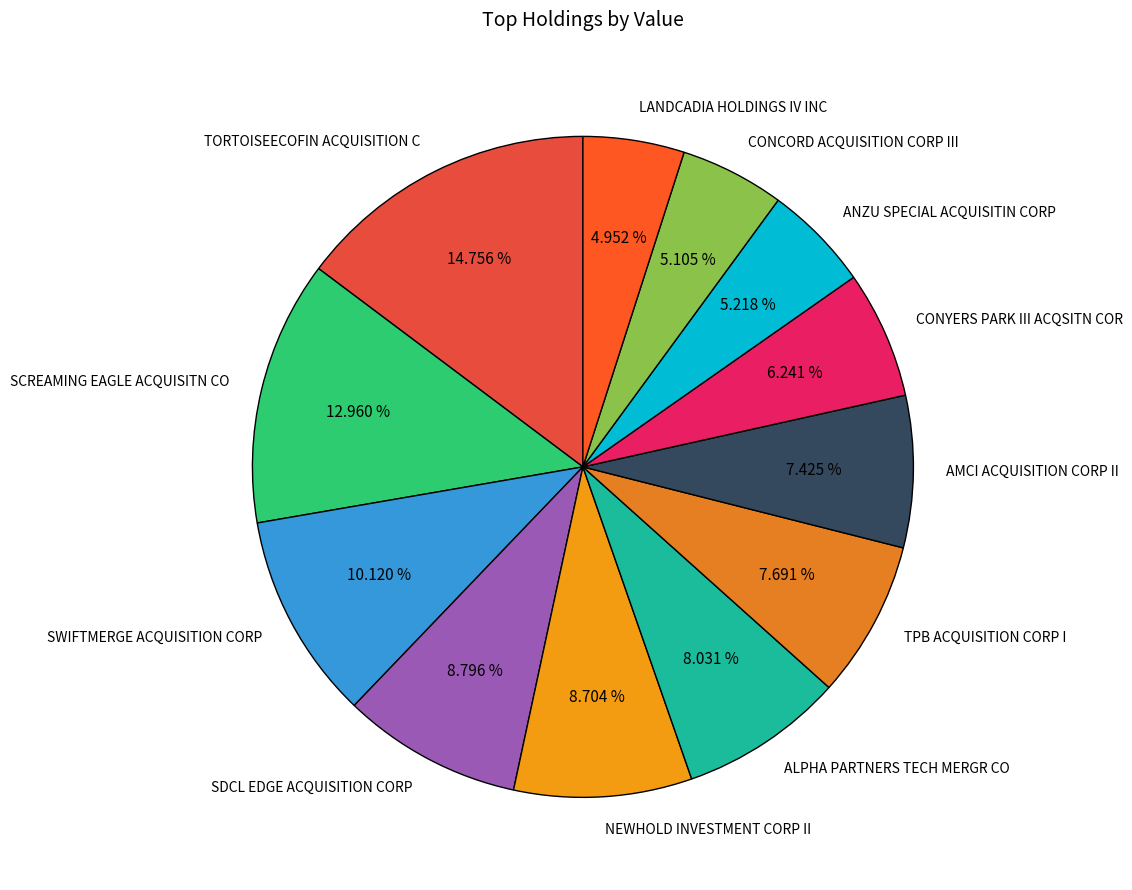

Count the number of slices in the pie.

12